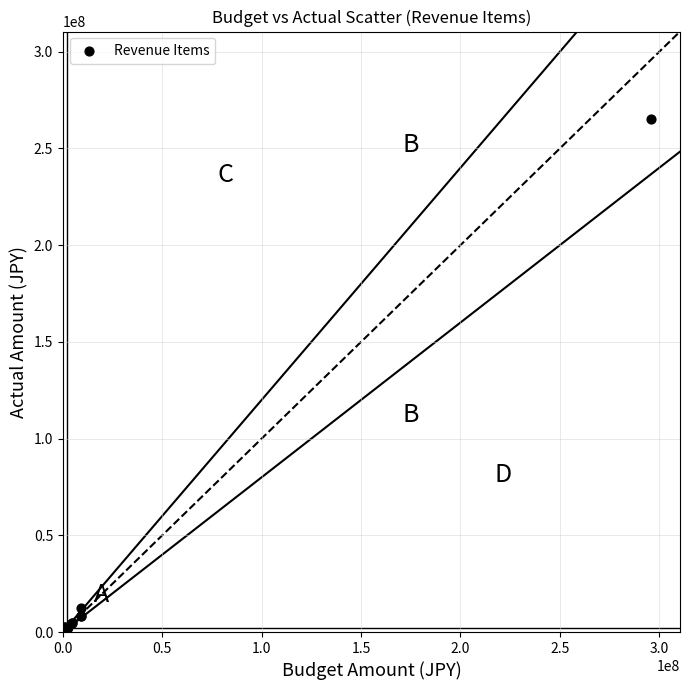

What Y value in the scatter plot is closest to 132610298?

12451147